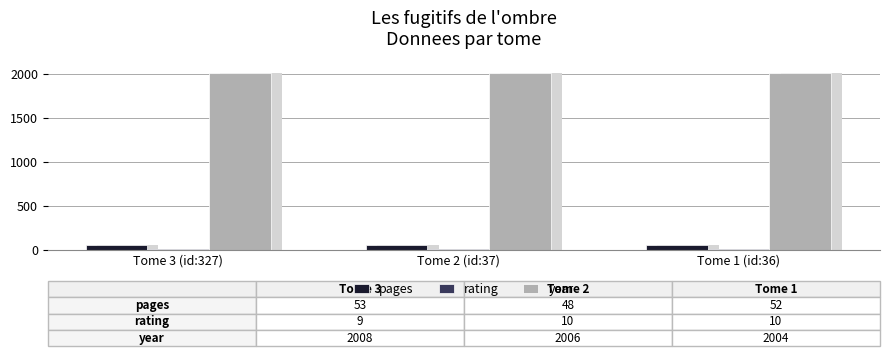

Are the bars horizontal?

No